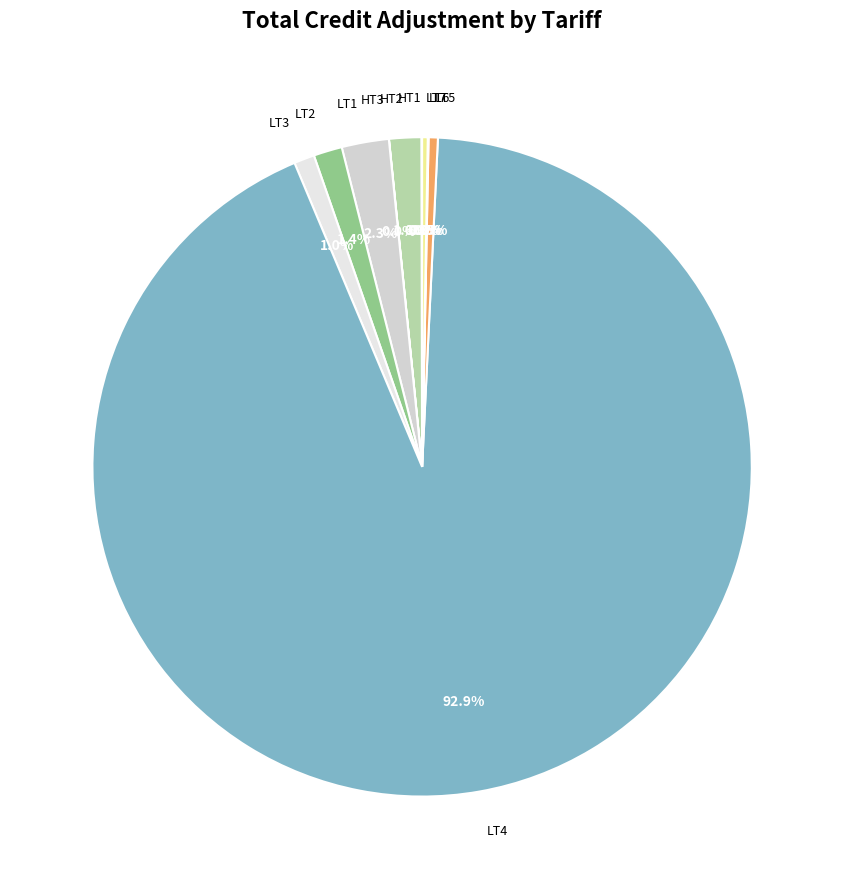

Which slice is the largest?

LT4